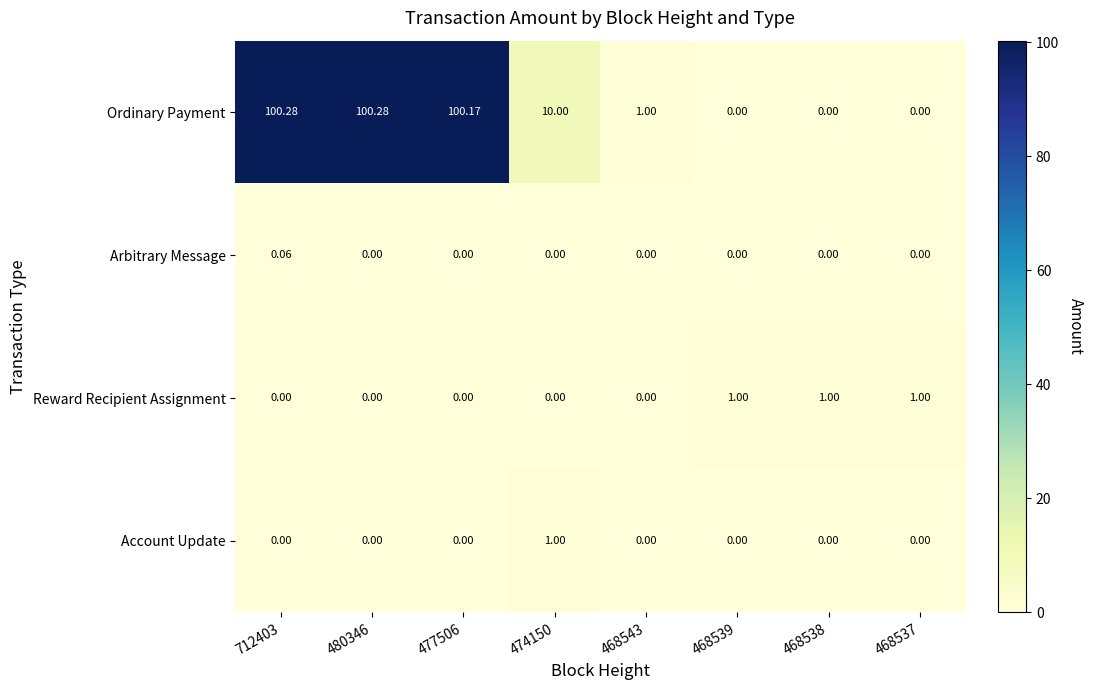

Is the value of Arbitrary Message at 468538 greater than the value of Ordinary Payment at 474150?

No